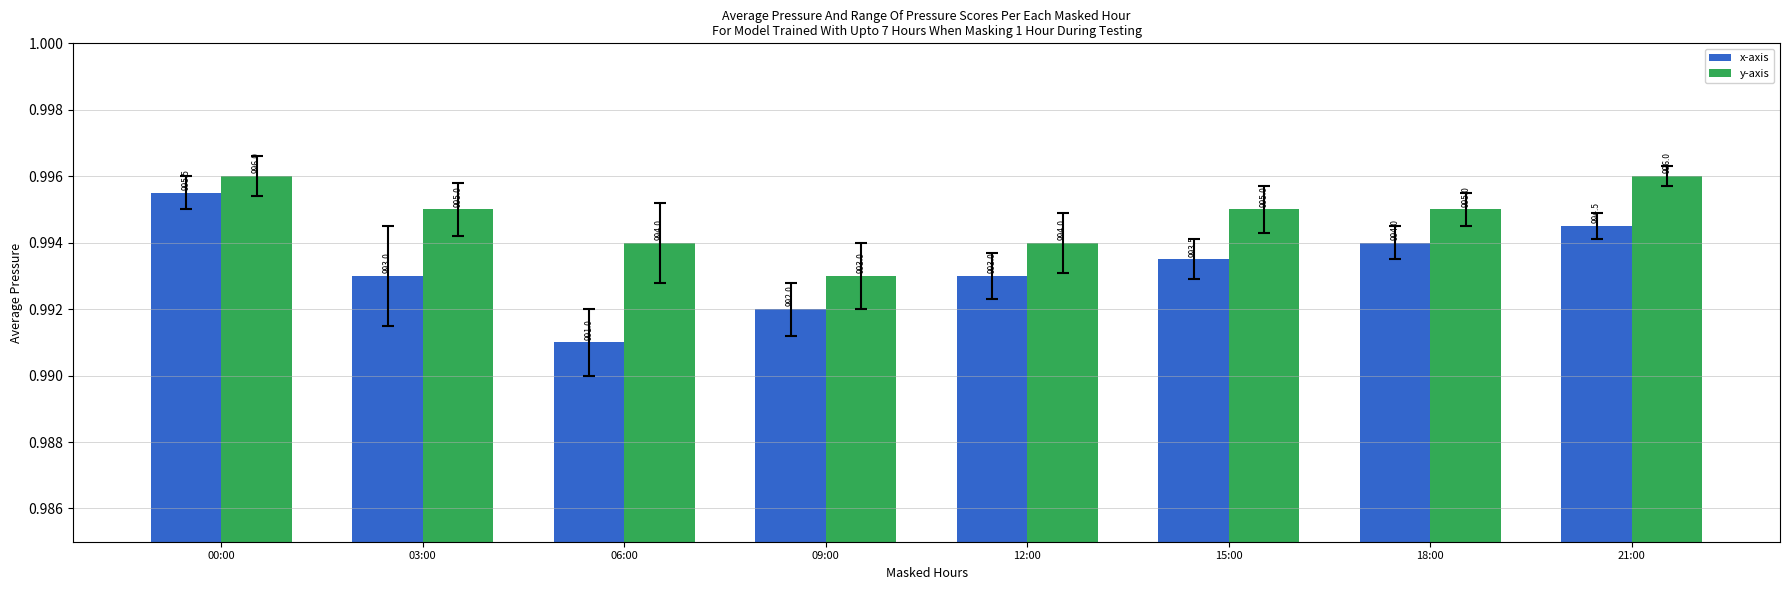

What is the difference between the maximum and minimum values in the x-axis series?

4.5